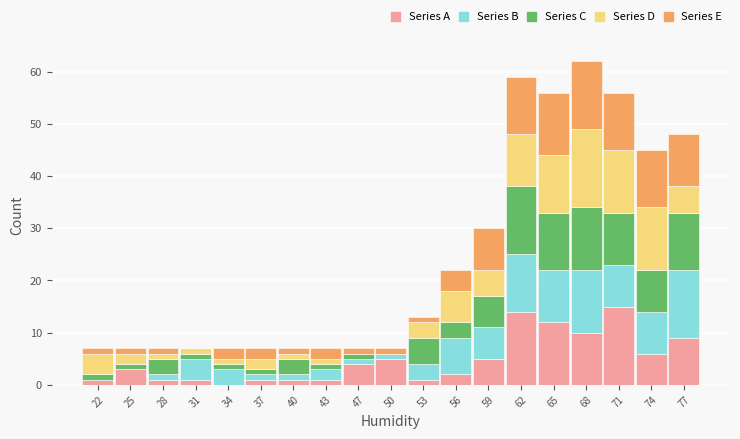

What is the highest value of the Series A series?

15